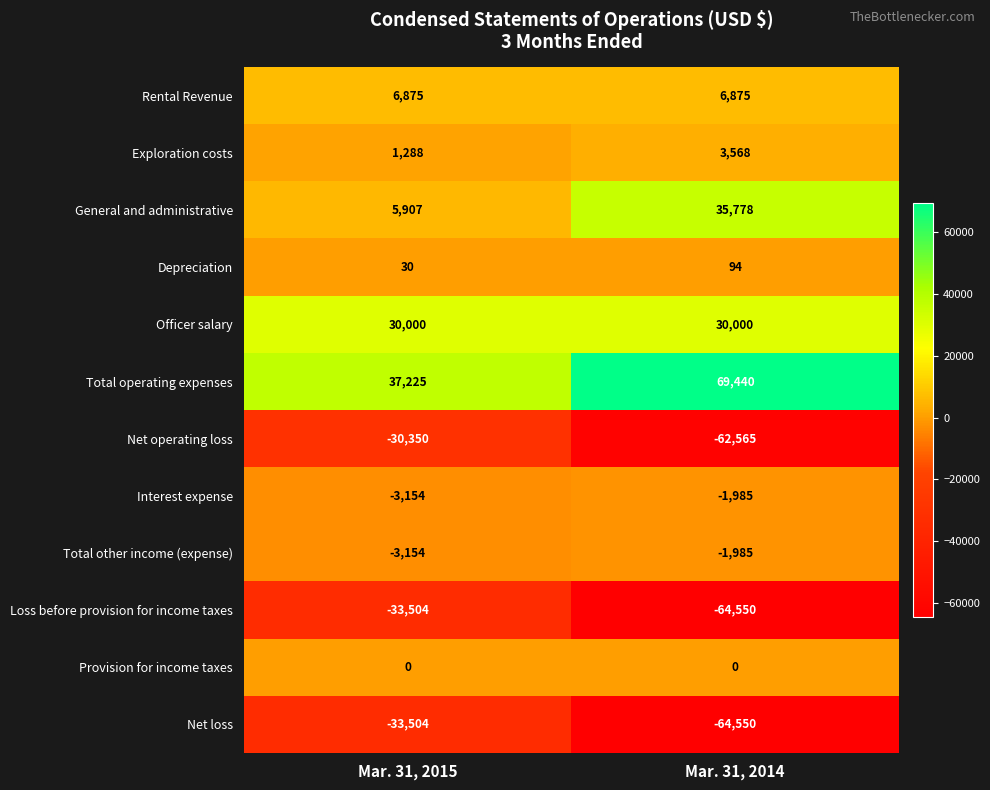

Rank the categories by Net loss value from lowest to highest.

Mar. 31, 2014, Mar. 31, 2015